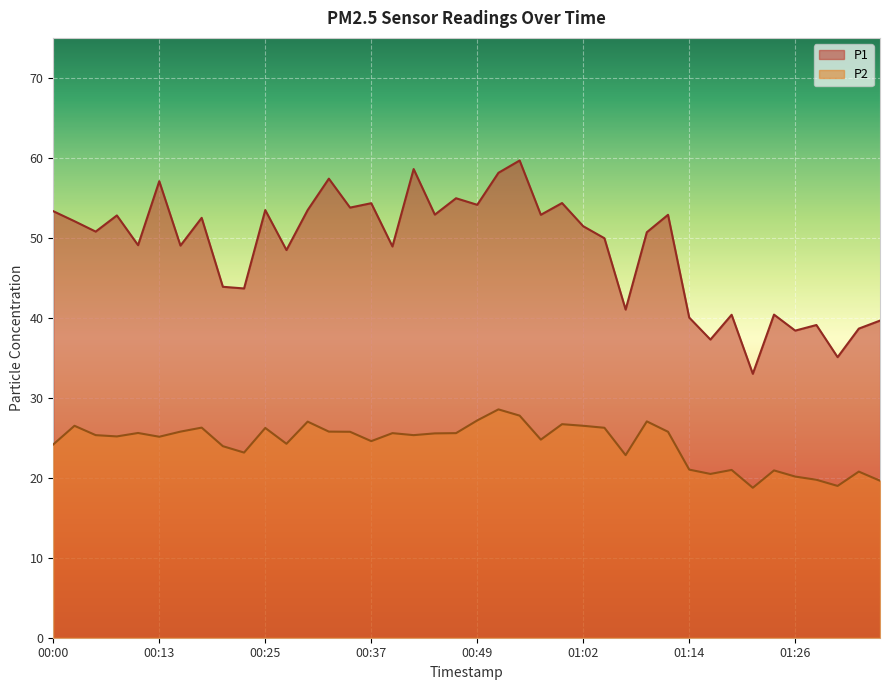

At which label does P2 reach its minimum?

01:21